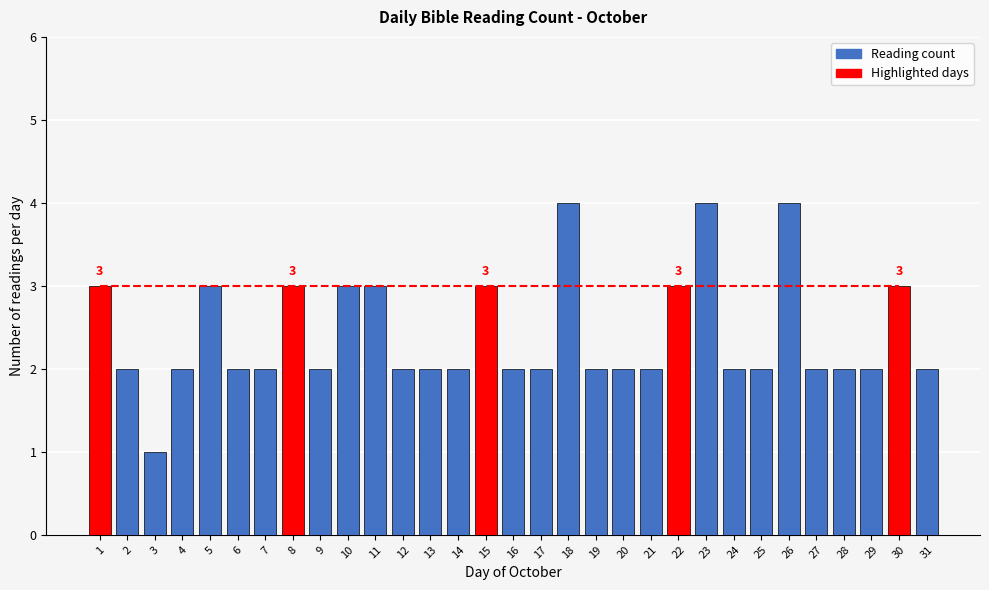

What is the difference between the second highest and minimum values?

3